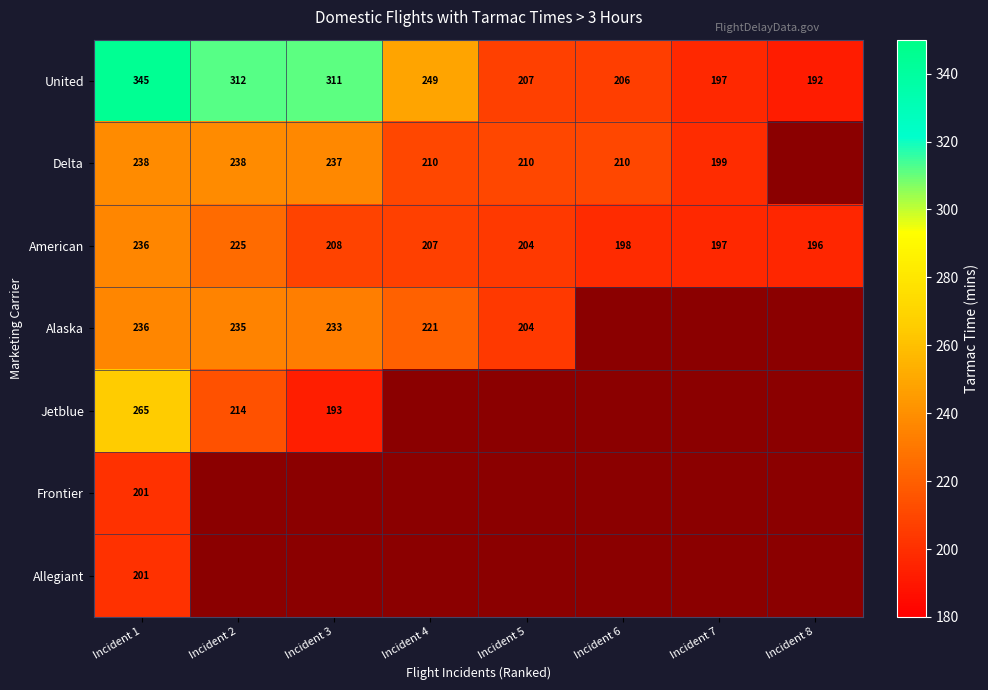

True or false: Jetblue has a value of 172 at Incident 1.

False